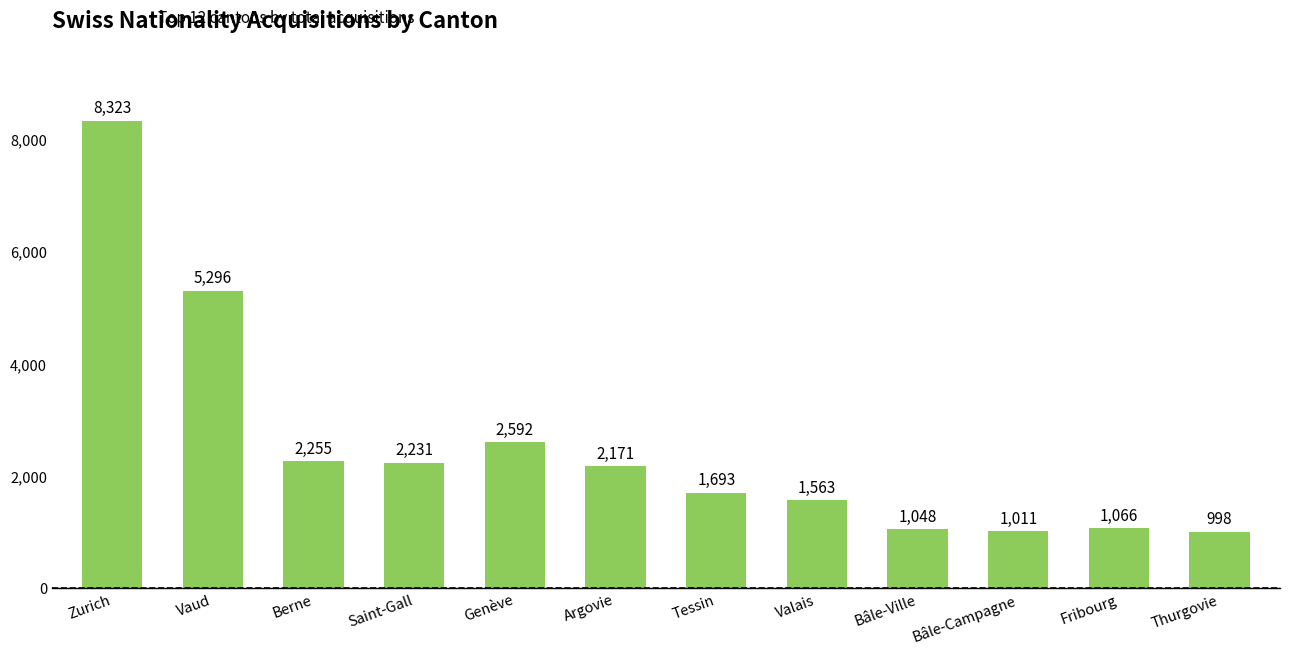

List the labels in order of value, largest first.

Zurich, Vaud, Genève, Berne, Saint-Gall, Argovie, Tessin, Valais, Fribourg, Bâle-Ville, Bâle-Campagne, Thurgovie